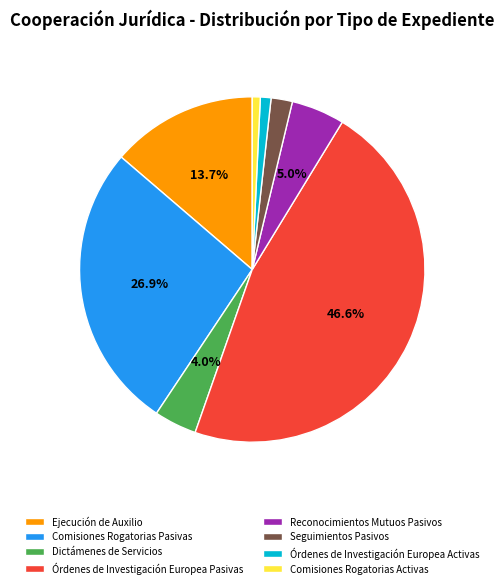

Count the number of slices in the pie.

8